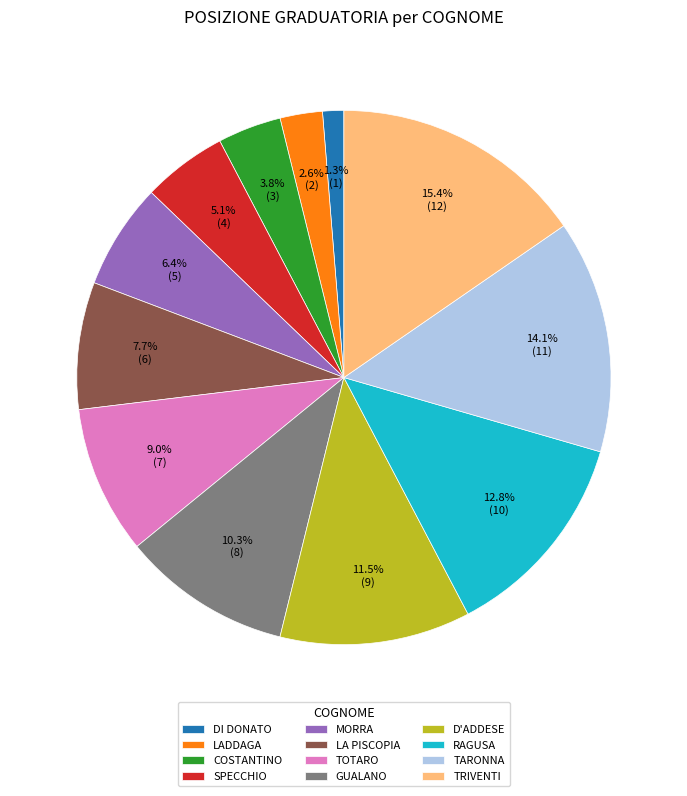

To the nearest percent, what percentage of the pie is LADDAGA?

3%